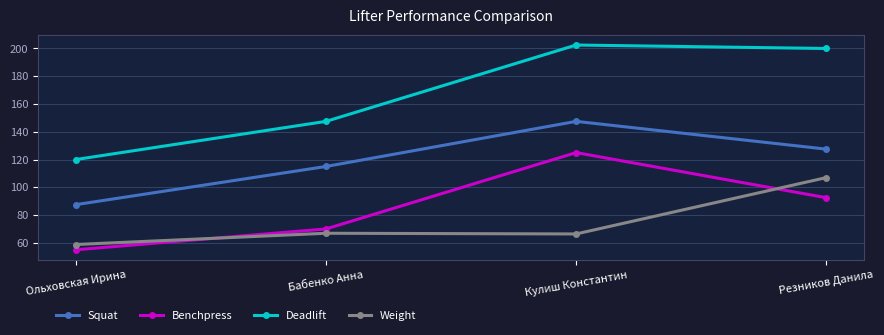

What value does the Deadlift series have at Кулиш Константин?

202.5